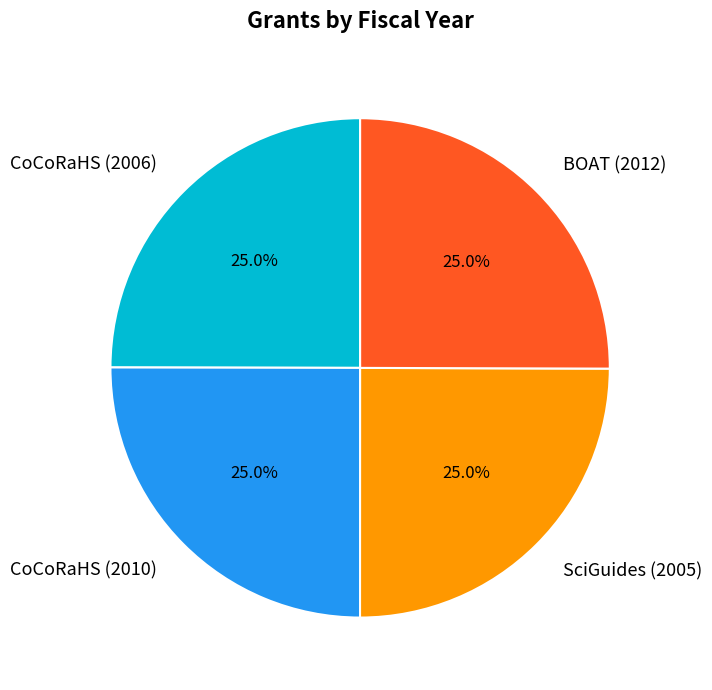

Is SciGuides (2005) the majority of the pie?

No